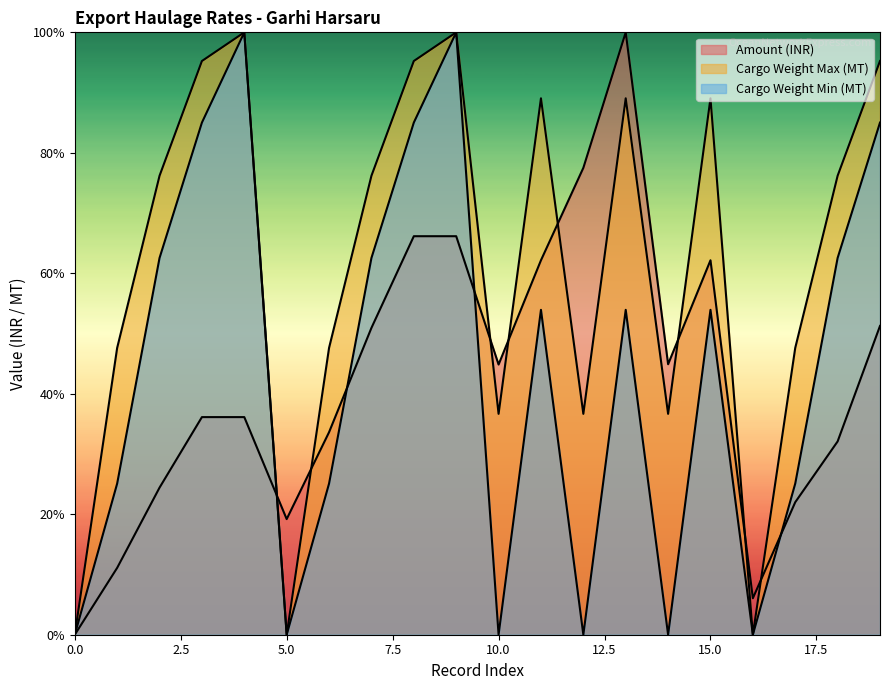

What are all the series names shown in the legend?

Amount (INR), Cargo Weight Min (MT), Cargo Weight Max (MT)